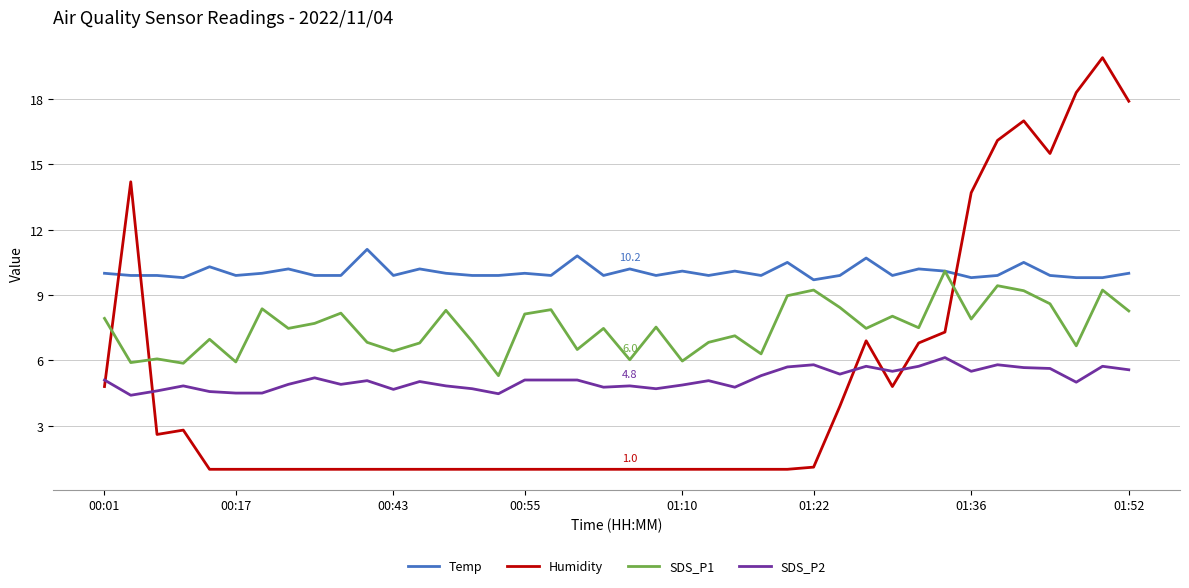

At how many categories does at least one series exceed 16?

5